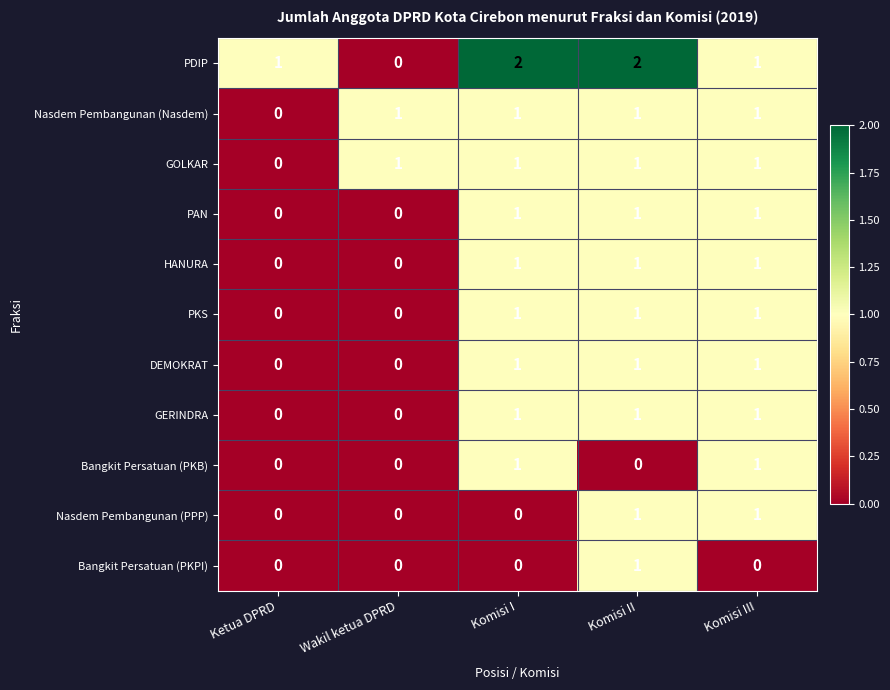

What is the sum of all GERINDRA values?

3